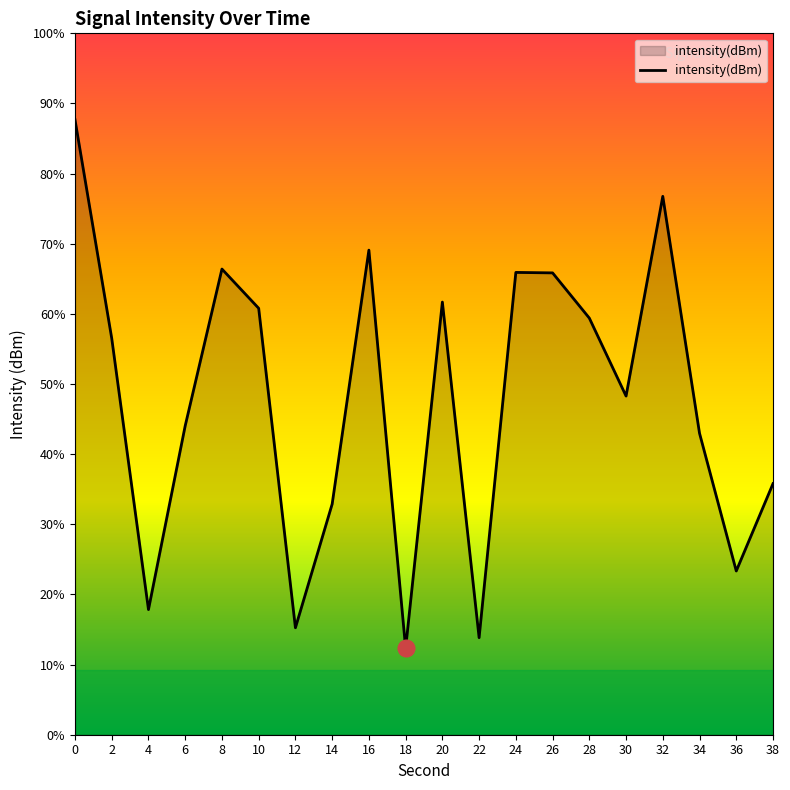

List the labels in order of value, largest first.

0, 32, 16, 8, 24, 26, 20, 10, 28, 2, 30, 6, 34, 38, 14, 36, 4, 12, 22, 18